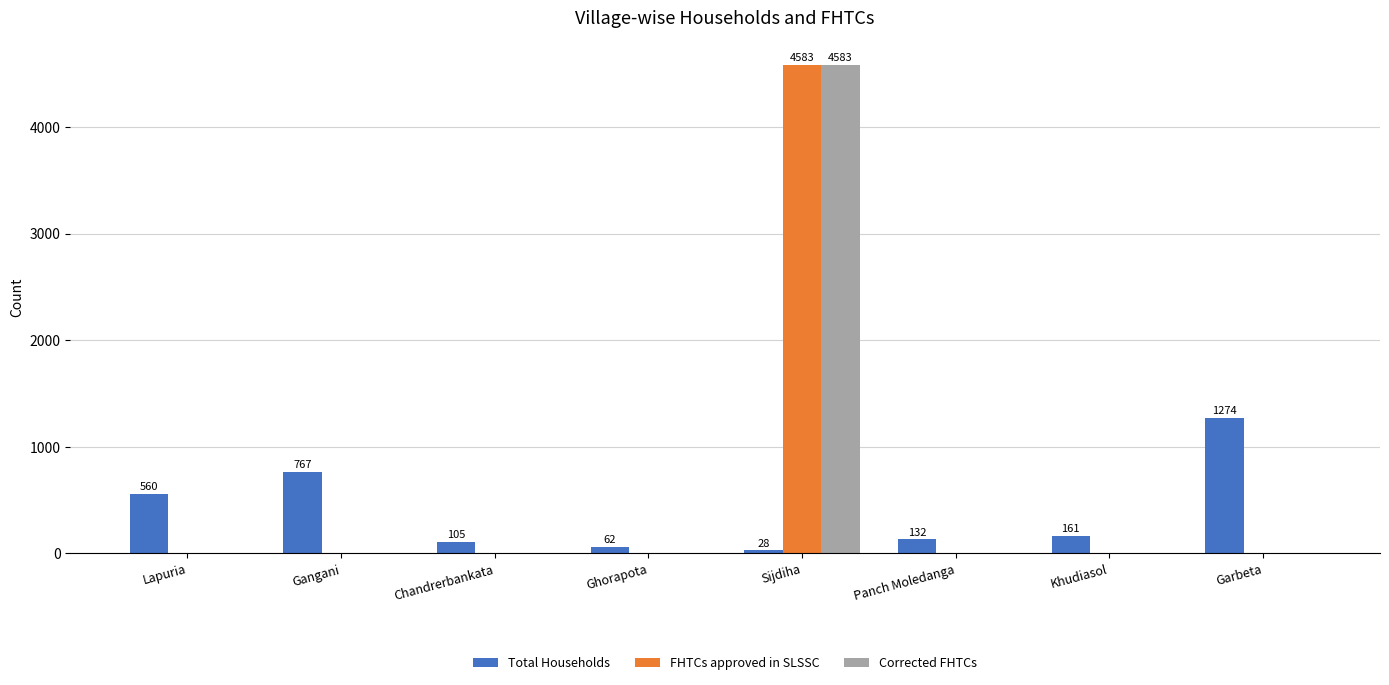

What is the spread (max minus min) of values at Chandrerbankata?

105